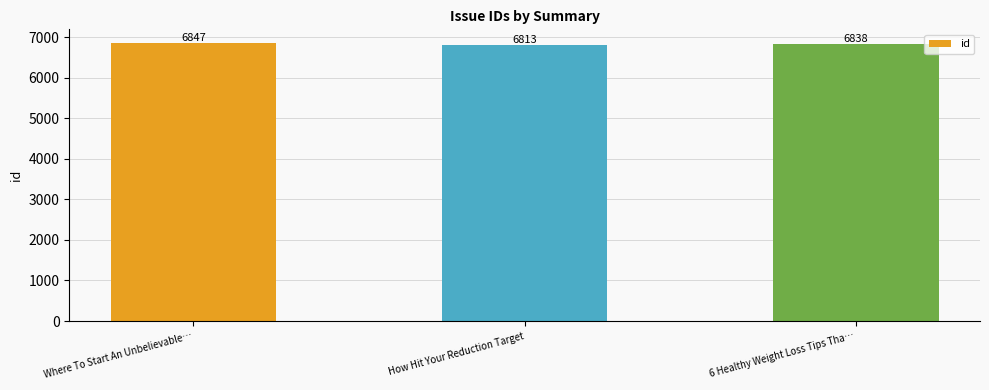

What is the sum of all values?

20498